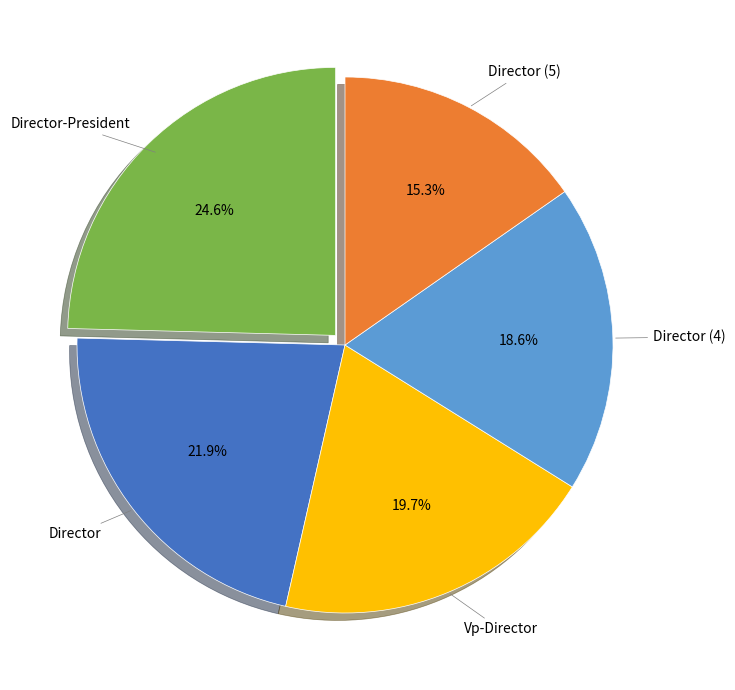

Which has a higher value, Director or Vp-Director?

Director